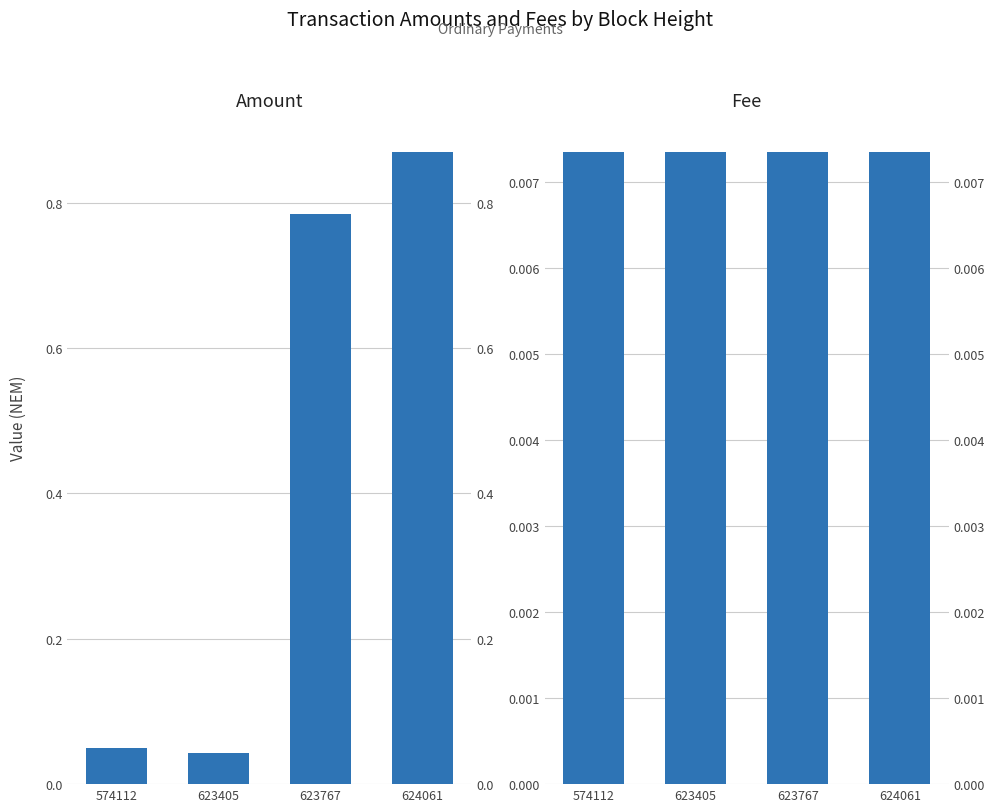

Reading left to right, extract all data points from this chart.

Amount: 574112=0.1	623405=0.0	623767=0.8	624061=0.9
Fee: 574112=0.0	623405=0.0	623767=0.0	624061=0.0